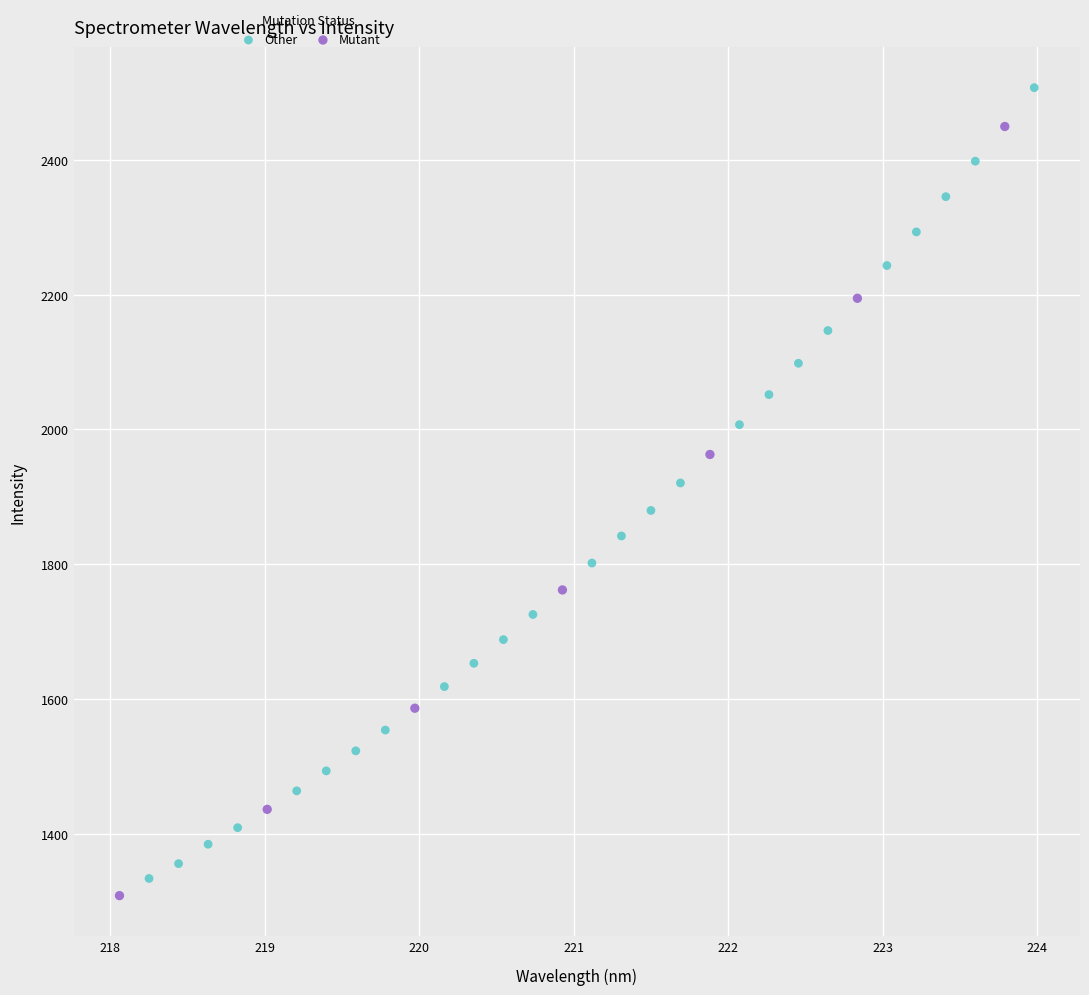

What are all the series names shown in the legend?

Other, Mutant